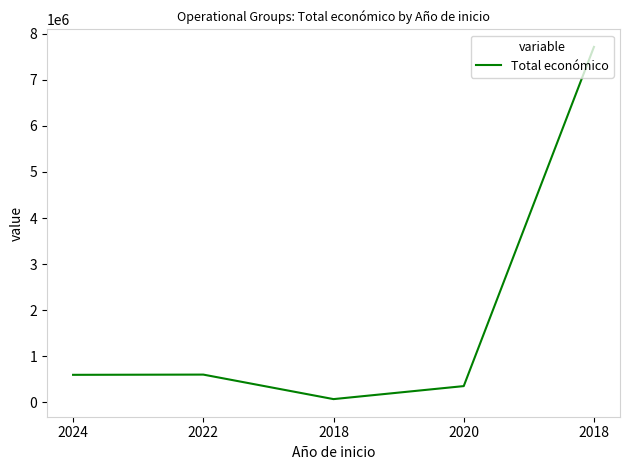

How many values are below 593715?

2